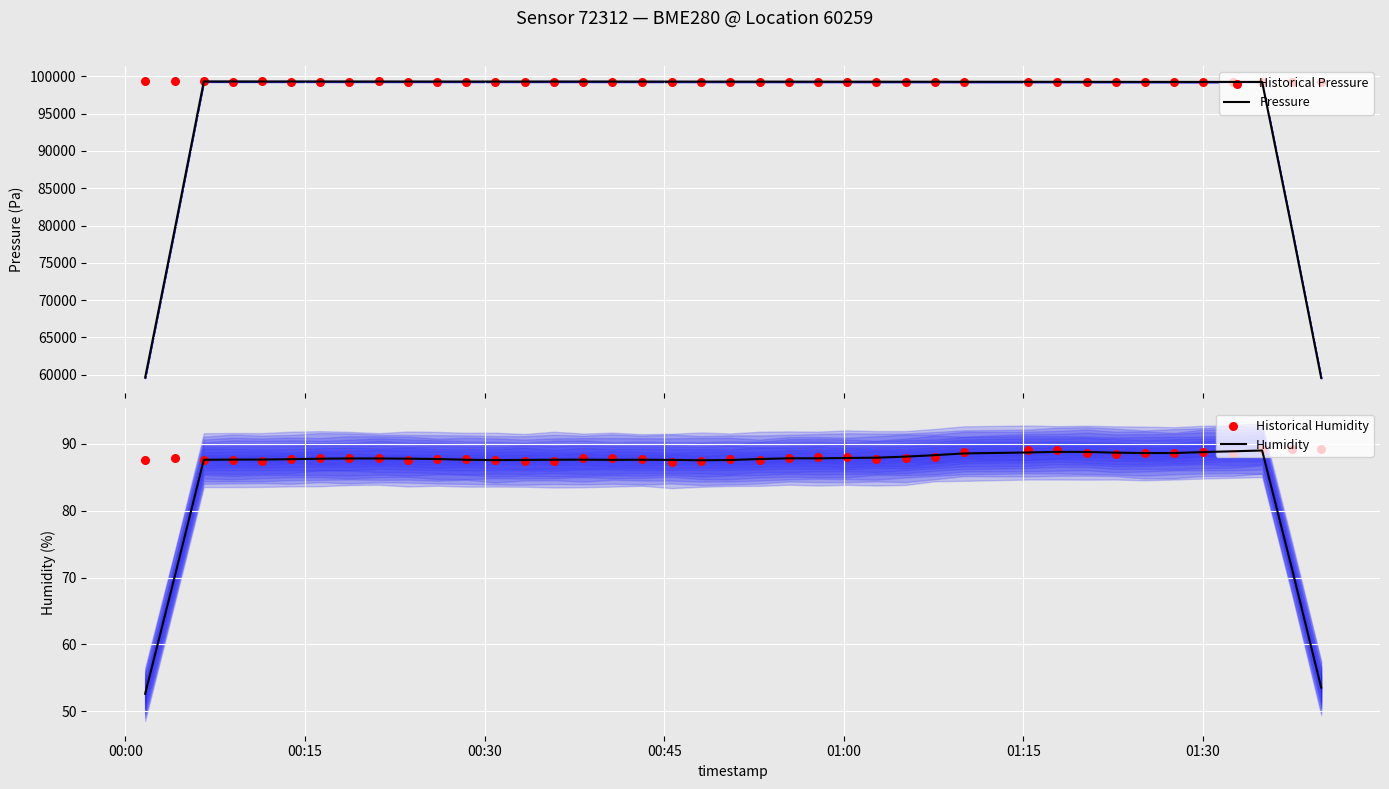

Which series contains the lowest Y value?

Humidity